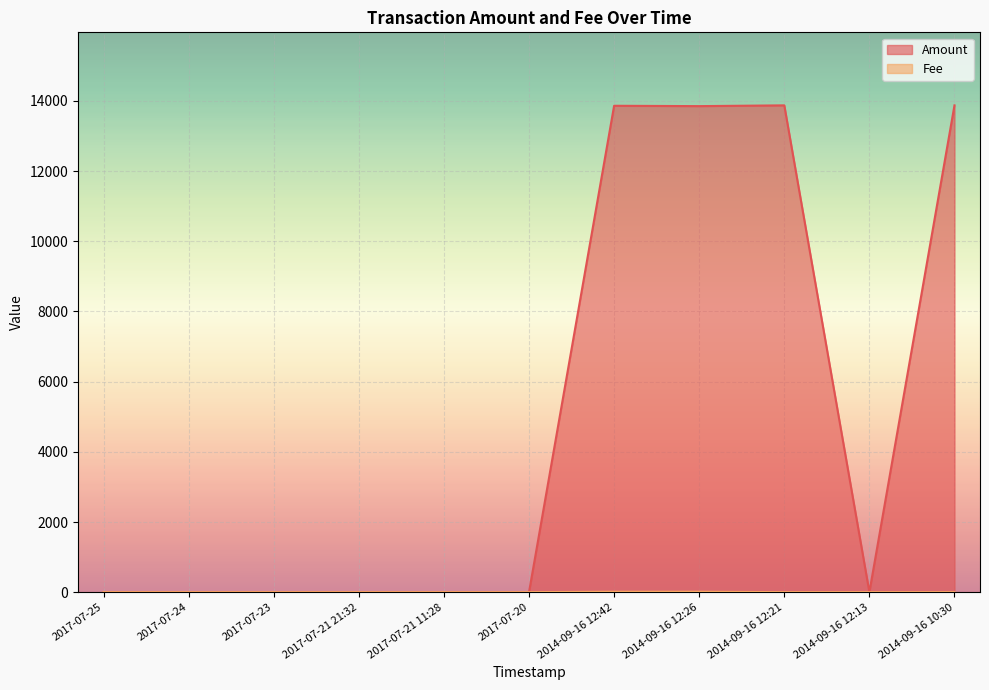

The Amount series shows 1.1 at 2014-09-16 12:13. True or false?

False